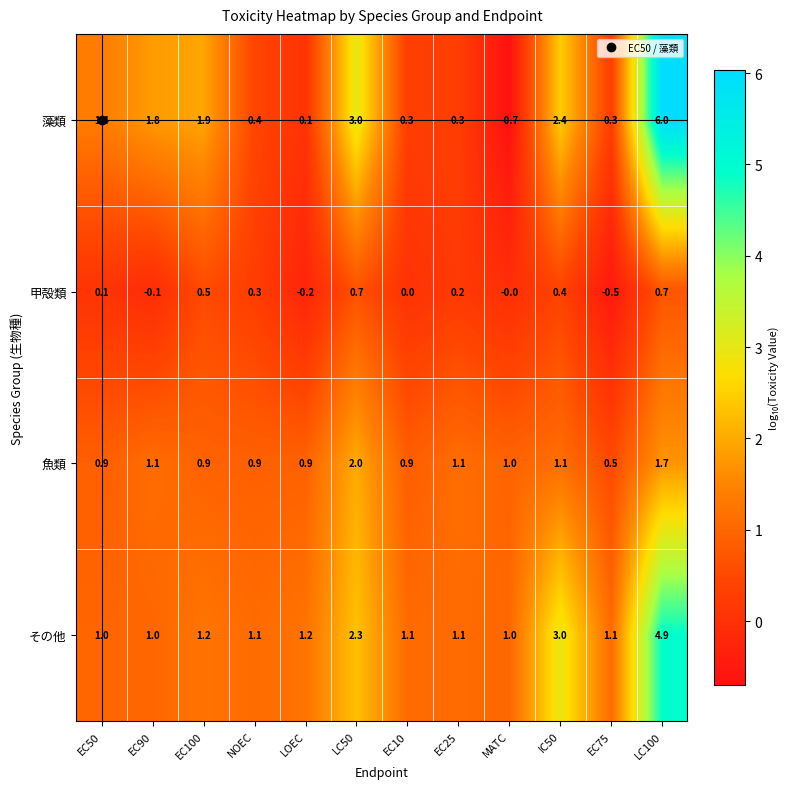

Is the value of 魚類 at LOEC greater than the value of その他 at NOEC?

No